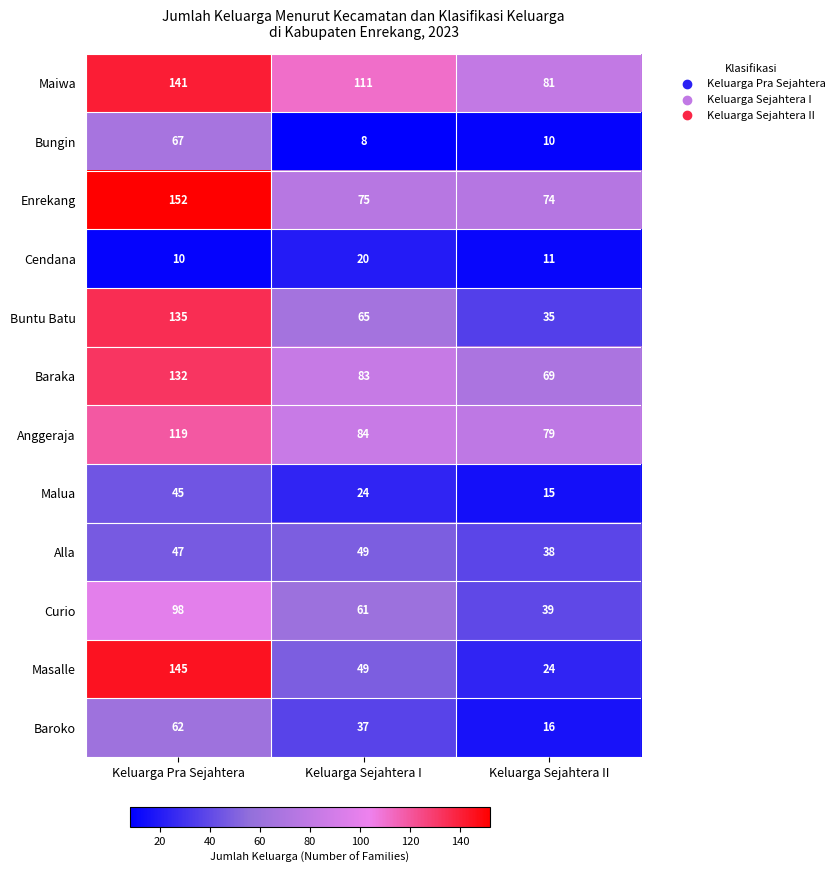

The value of Maiwa at Keluarga Sejahtera II is 38. True or false?

False